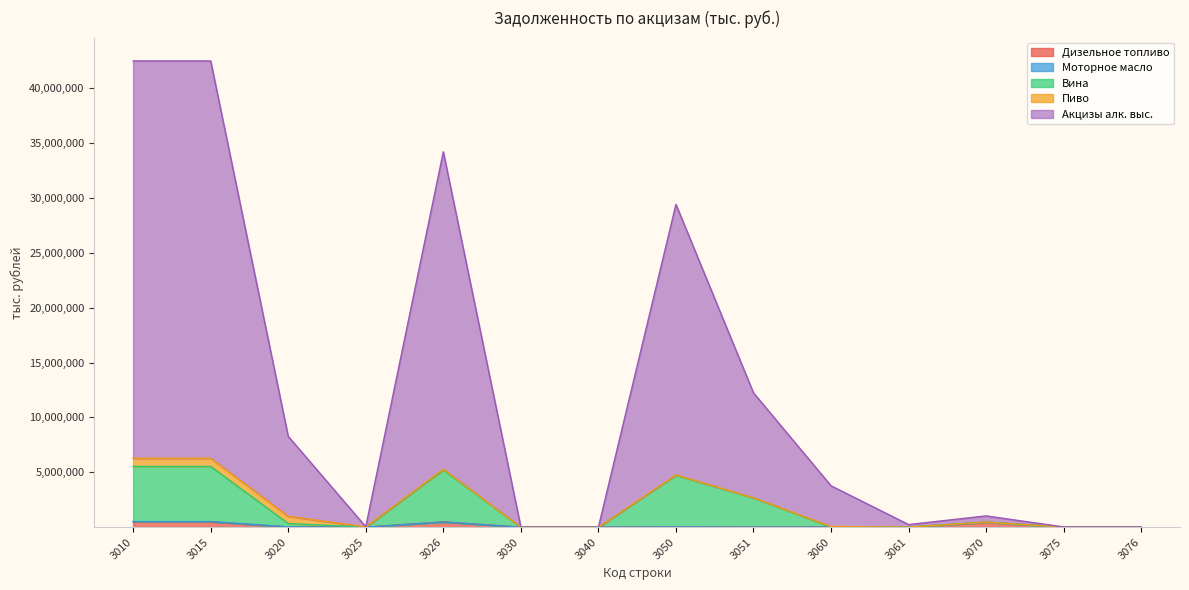

What is the total value across all series at 3030?

123